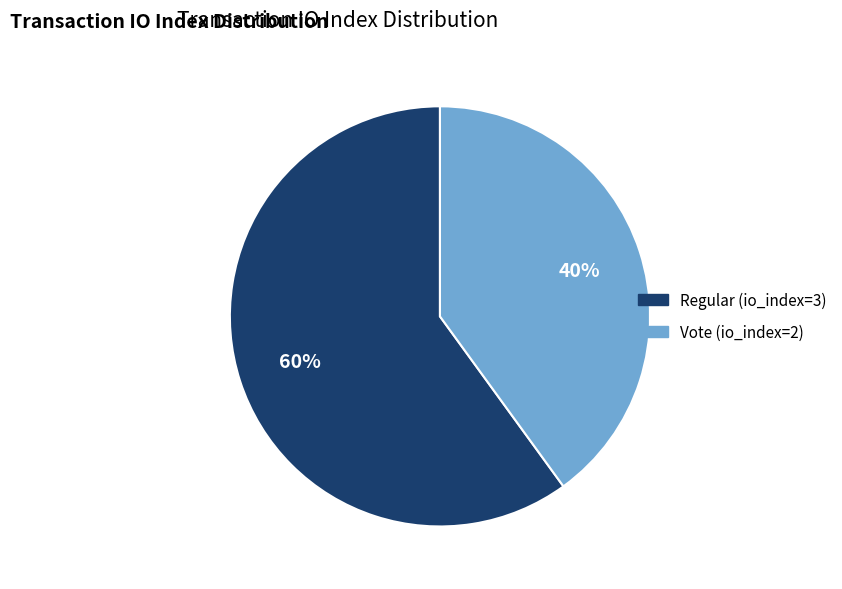

To the nearest percent, what is the difference between the largest and smallest slice percentages?

20%